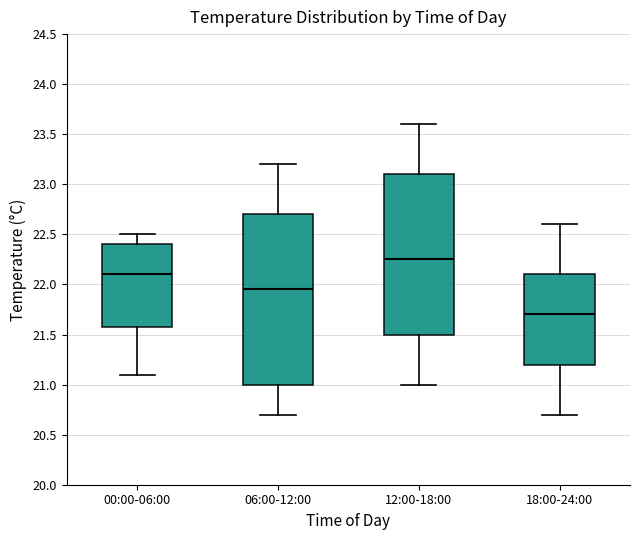

Reading left to right, transcribe this box plot: for each box, give where its median line is, the range the box spans, and where its two whiskers end, as read against the y-axis. The values are not printed on the chart, so give them approximately, as read against the axis.

00:00-06:00: median 22.10, box 21.60 to 22.40, whiskers 21.10 to 22.50
06:00-12:00: median 21.95, box 21.00 to 22.70, whiskers 20.70 to 23.20
12:00-18:00: median 22.25, box 21.50 to 23.10, whiskers 21.00 to 23.60
18:00-24:00: median 21.70, box 21.20 to 22.10, whiskers 20.70 to 22.60